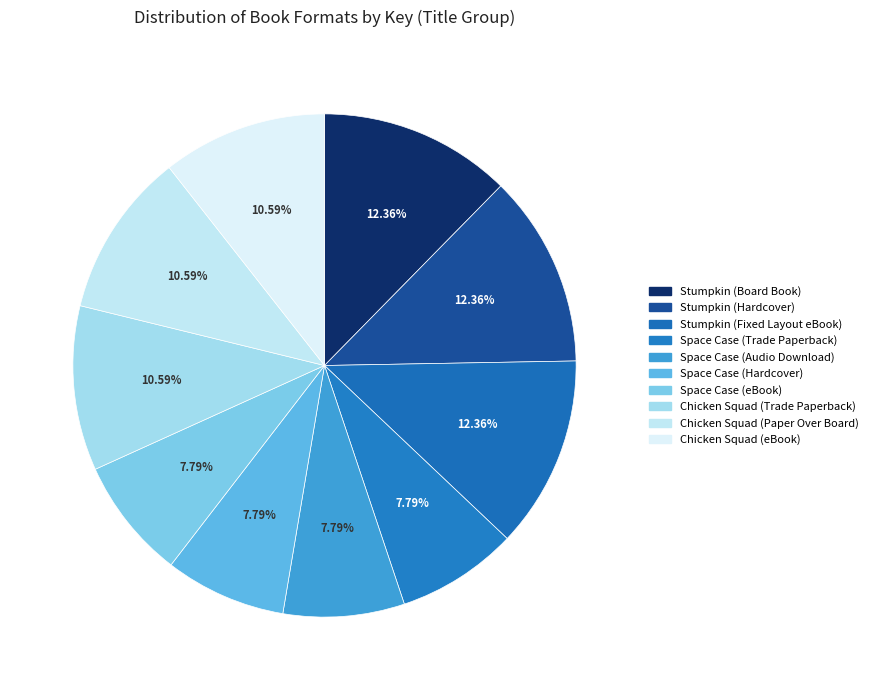

How many slices are in this pie chart?

10